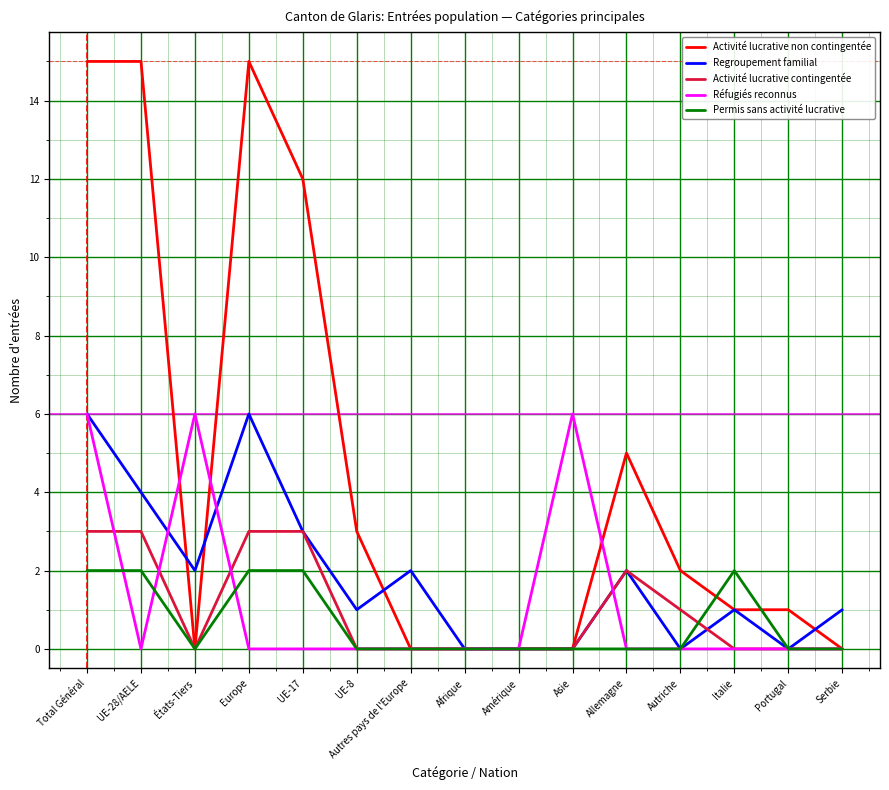

What value does the Activité lucrative non contingentée series have at Allemagne, to the nearest 5?

5